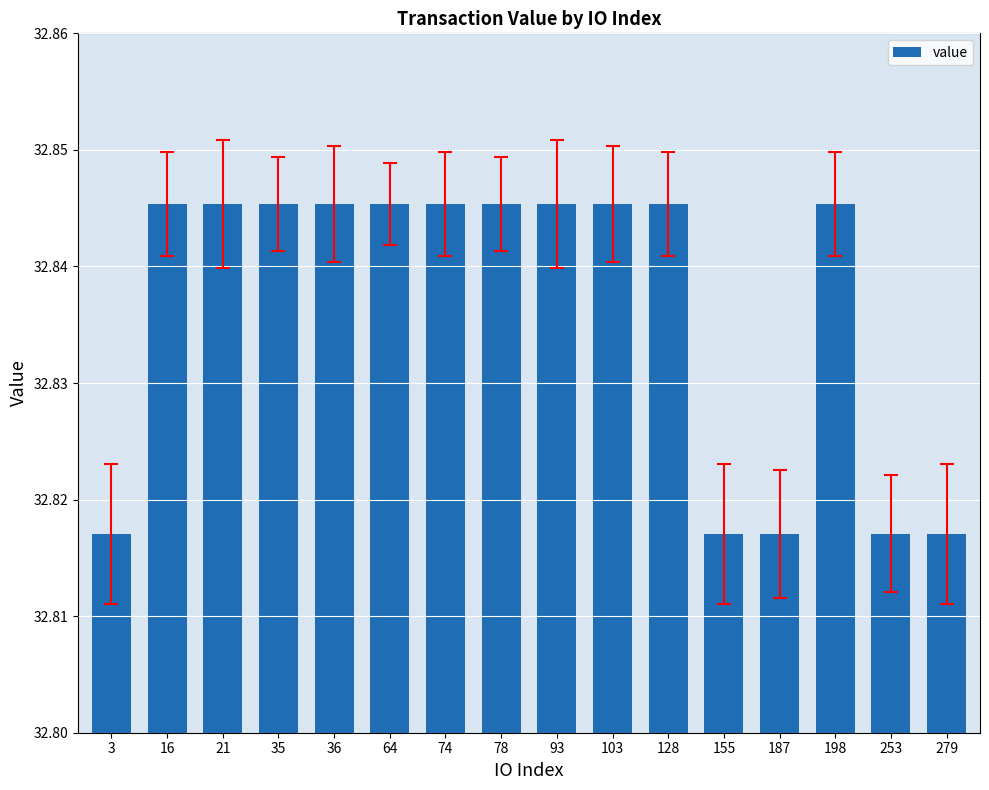

The value at 187 is 20.4. True or false?

False